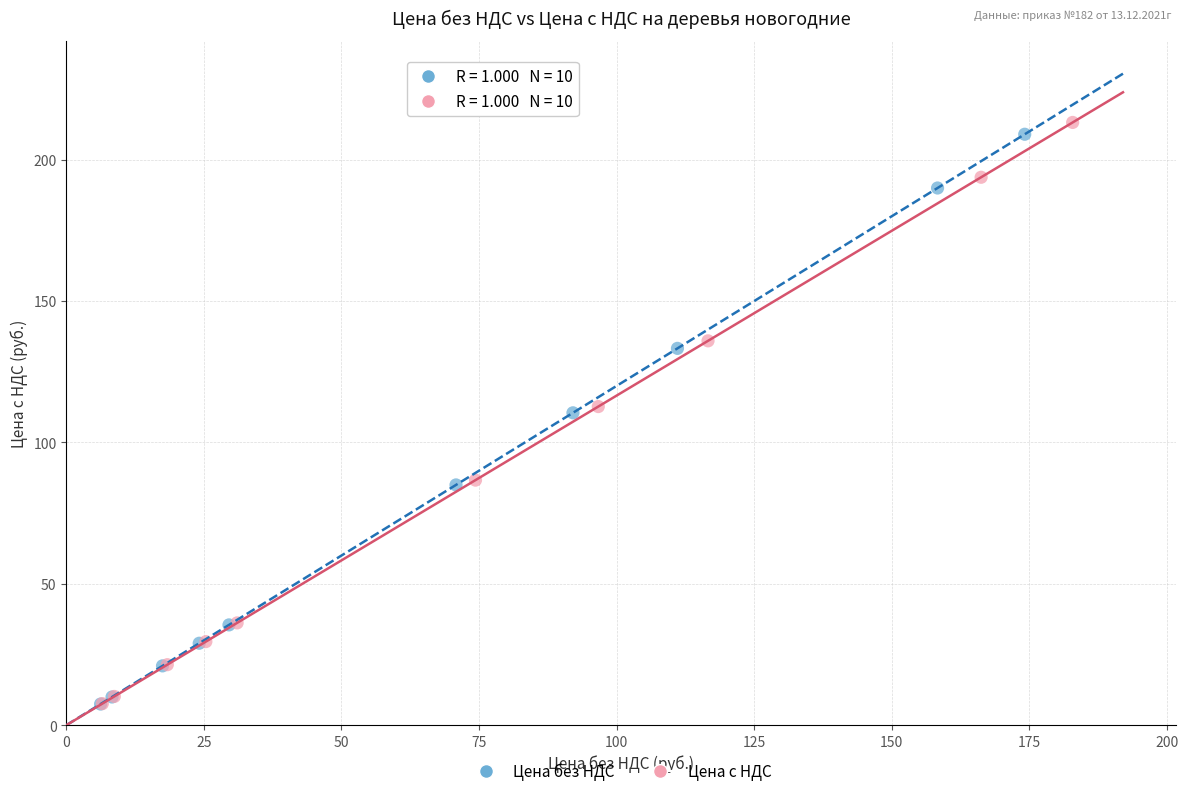

Which series has the widest spread of Y values?

Цена с НДС